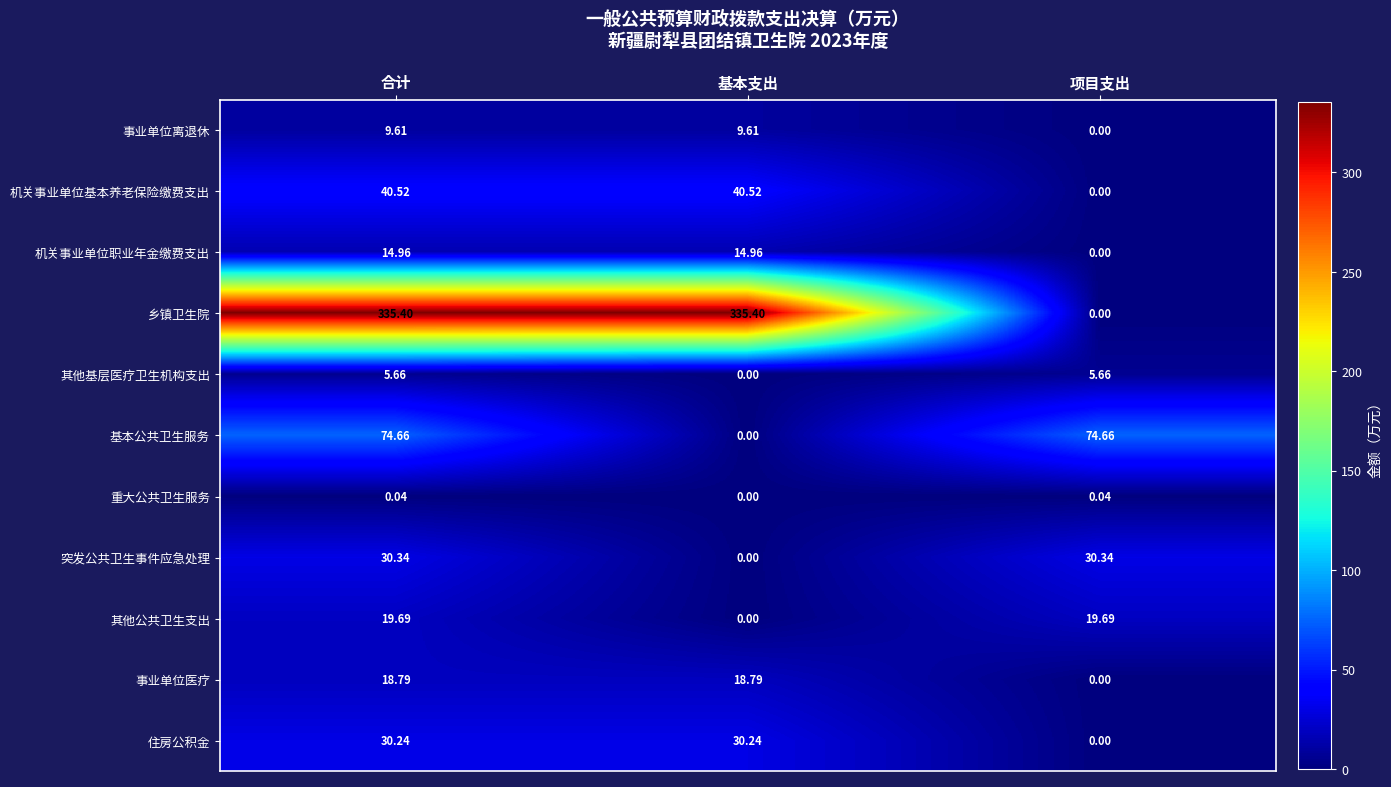

What is the total value across all series at 基本支出?

449.5